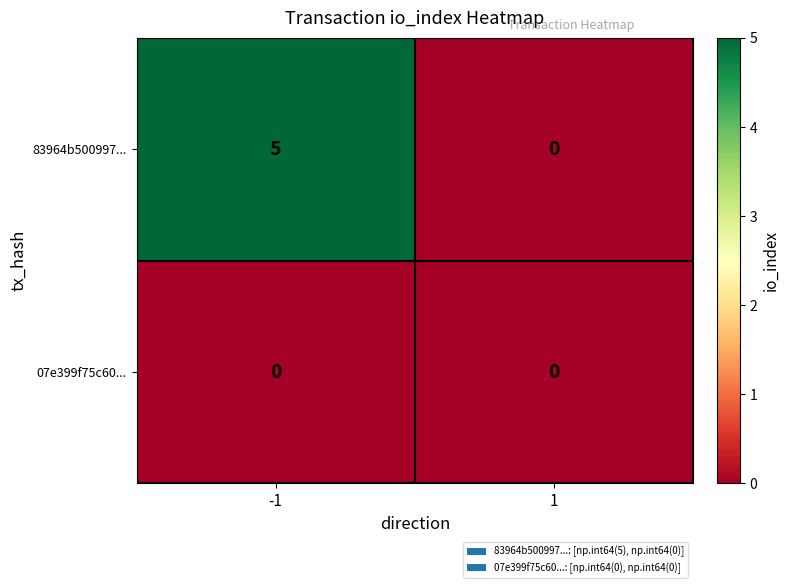

List the series in order of their peak value, highest first.

83964b500997..., 07e399f75c60...